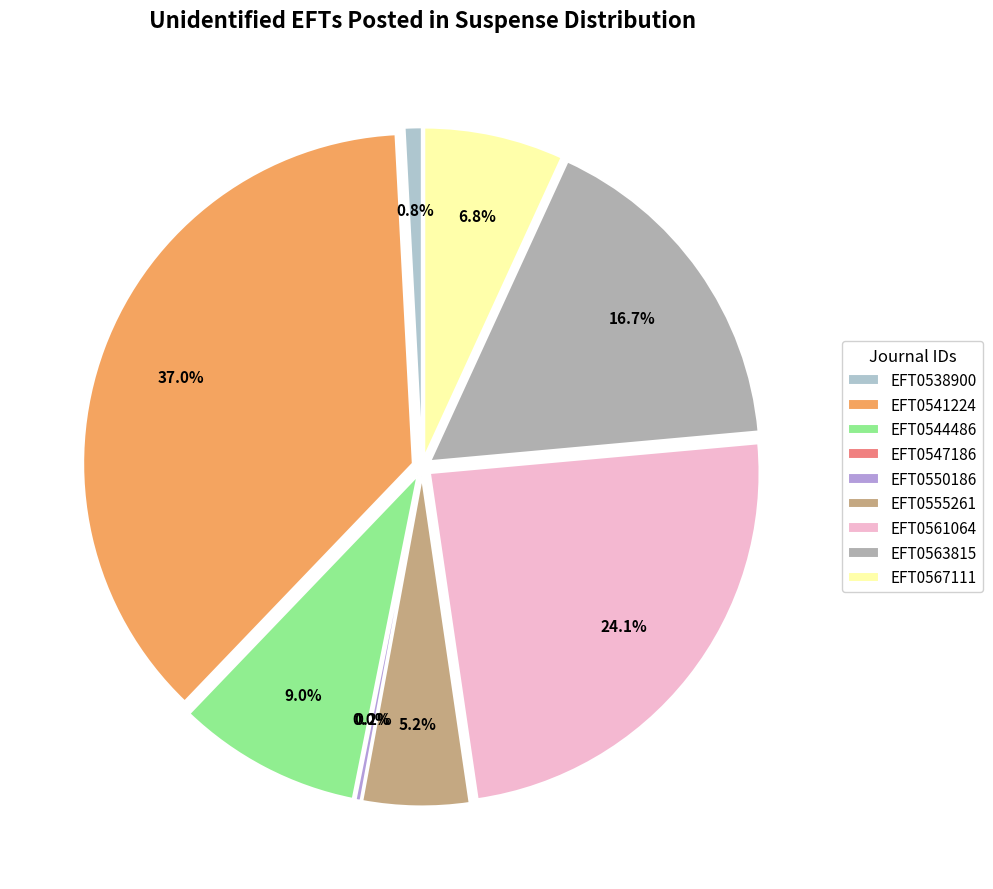

Is there a majority slice in this chart?

No